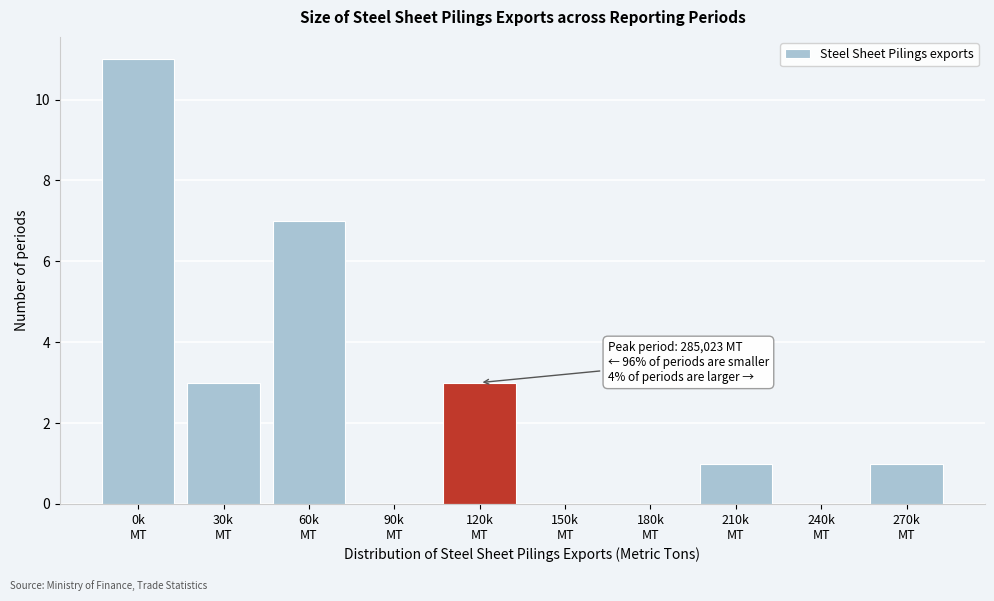

What is the maximum value shown in the chart?

11